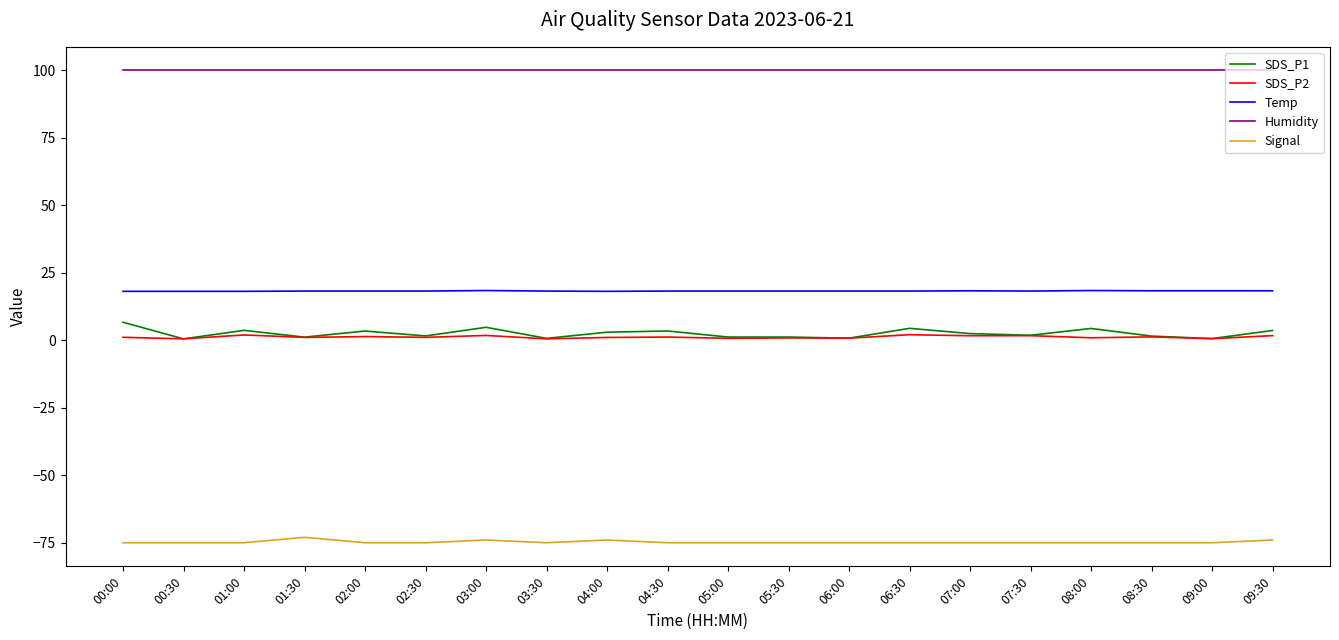

True or false: Temp and Signal intersect in this chart.

False